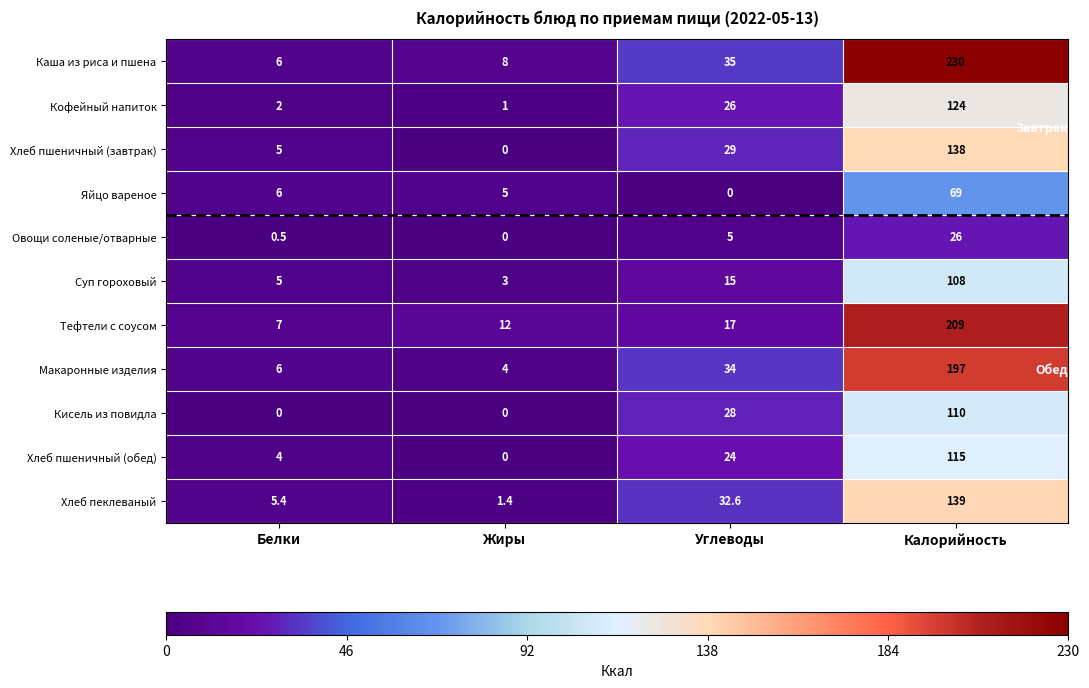

Which series has the largest range (max minus min)?

Каша из риса и пшена